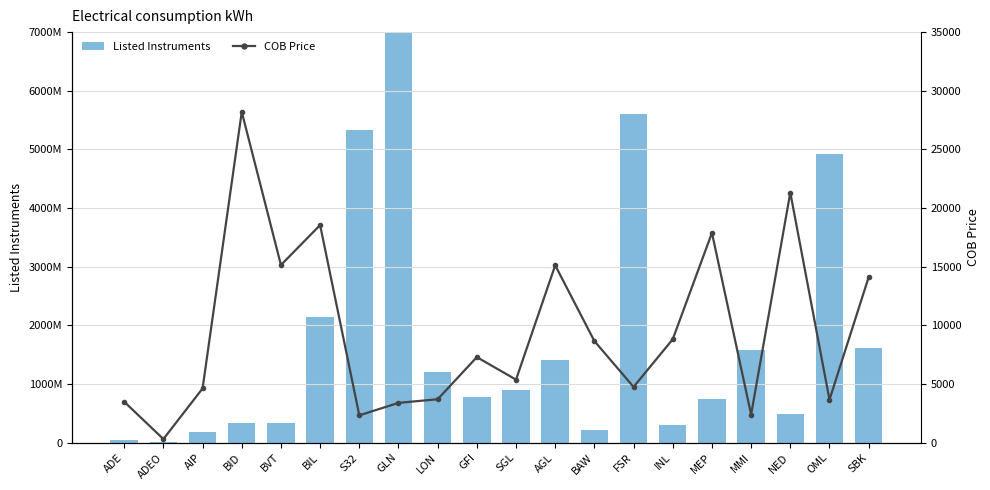

Reading left to right, what are all the values shown in this chart?

Listed Instruments: ADE=51436856	ADEO=8000000	AIP=175741348	BID=335404212	BVT=335404212	BIL=2136185454	S32=5323762901	GLN=14586200066	LON=1204561562	GFI=774808626	SGL=898301633	AGL=1405467840	BAW=212692583	FSR=5609488001	INL=298173370	MEP=737243810	MMI=1573834190	NED=495865721	OML=4927067865	SBK=1618632999
COB Price: ADE=3492	ADEO=310	AIP=4625	BID=28200	BVT=15148	BIL=18551	S32=2332	GLN=3396	LON=3704	GFI=7294	SGL=5376	AGL=15119	BAW=8663	FSR=4754	INL=8820	MEP=17886	MMI=2400	NED=21321	OML=3666	SBK=14109